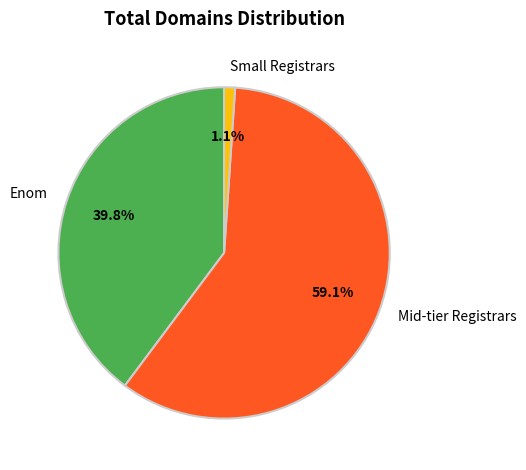

Is there a majority slice in this chart?

Yes